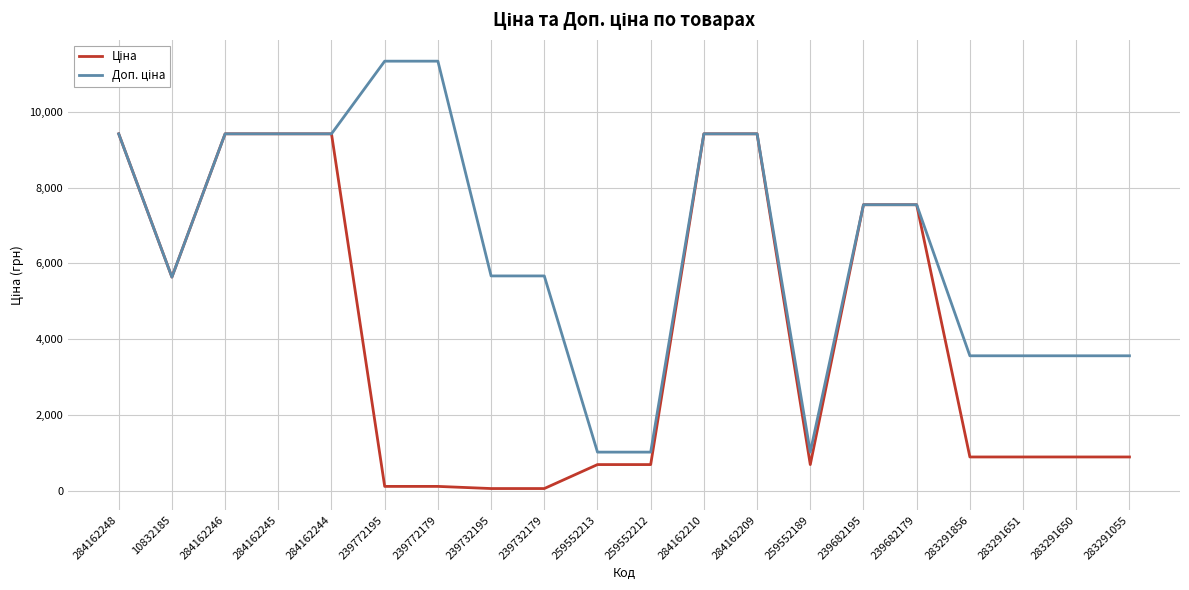

At how many categories does at least one series exceed 1390?

17